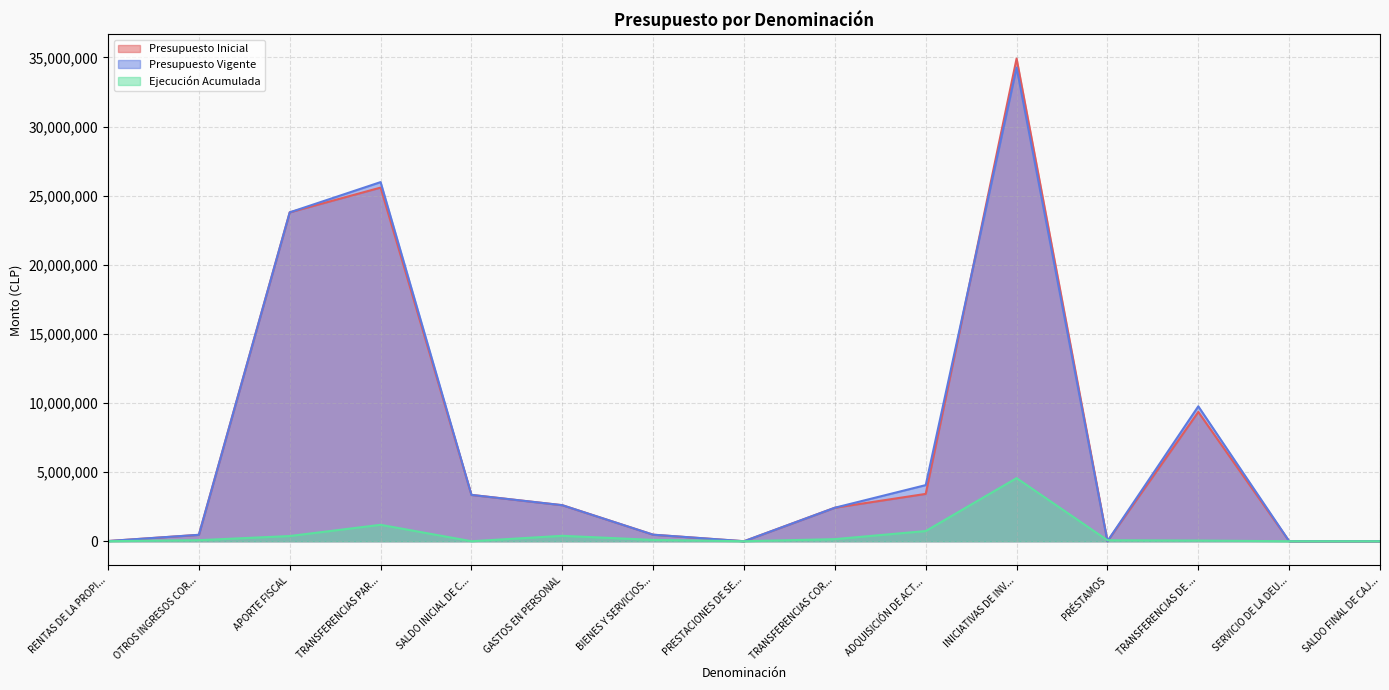

Between BIENES Y SERVICIOS... and ADQUISICIÓN DE ACT..., which series saw the biggest shift?

Presupuesto Vigente